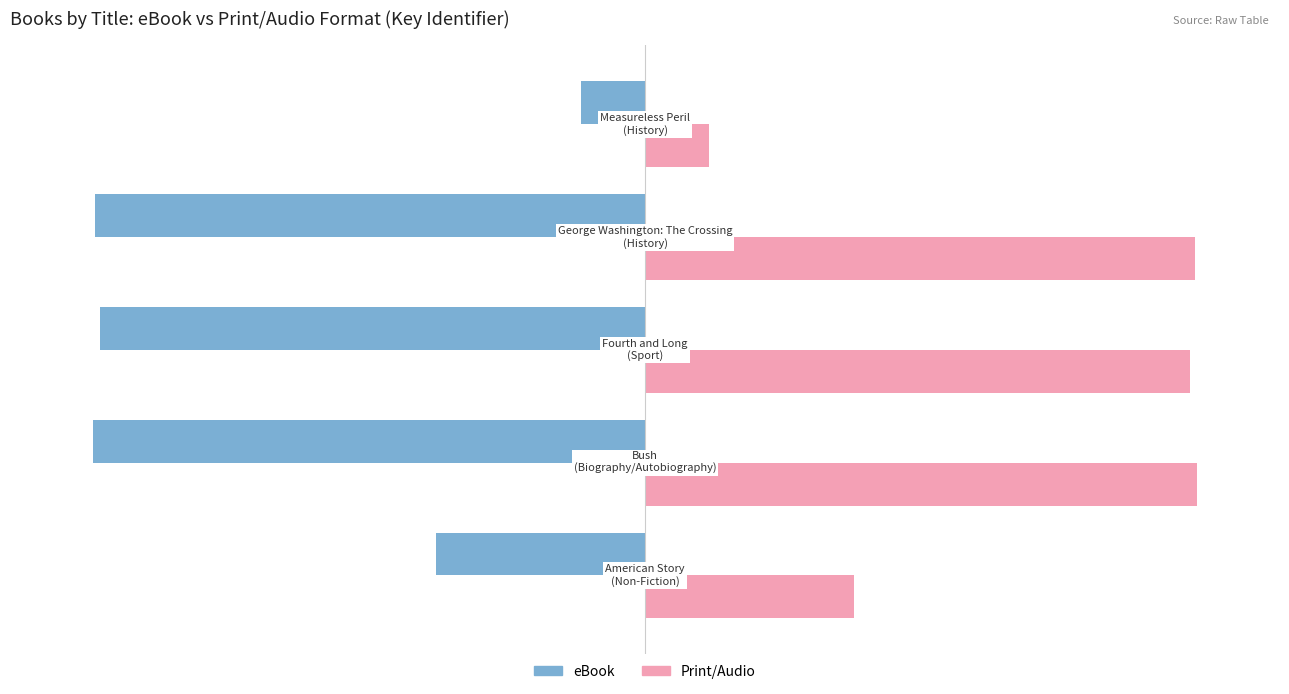

What is the average value of the eBook series?

-69.5